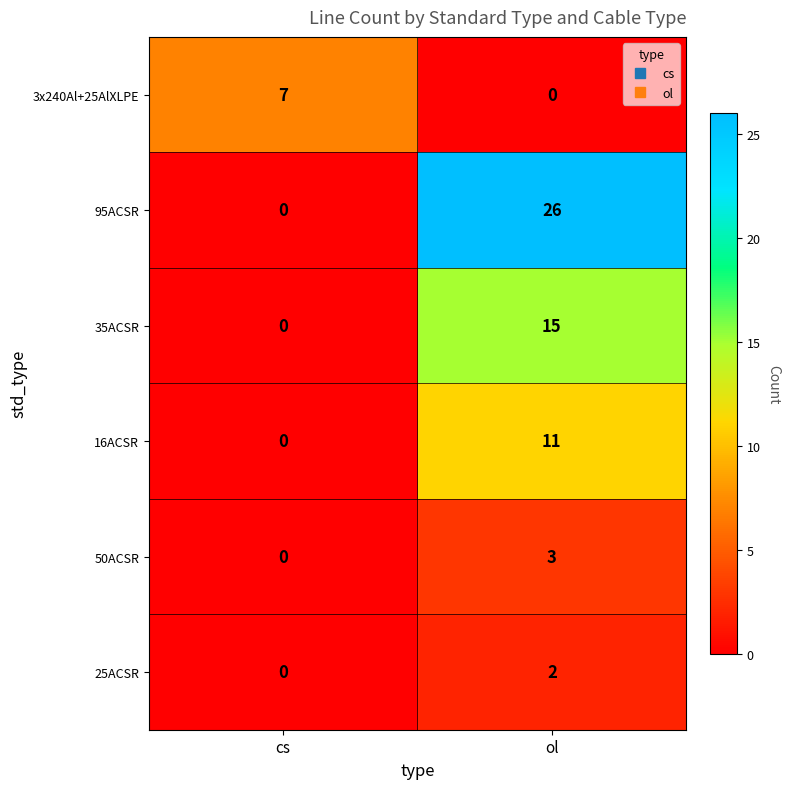

List the labels in order of 35ACSR value, smallest first.

cs, ol